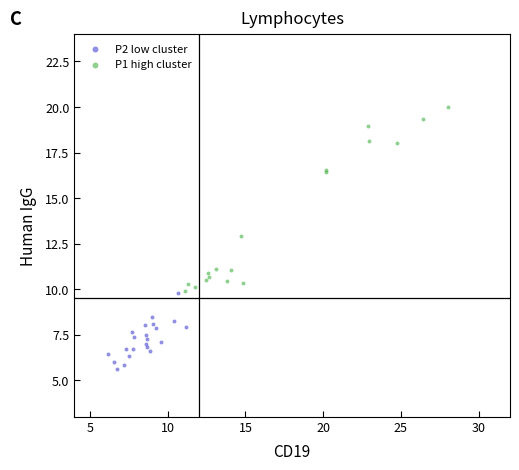

Which series contains the highest Y value?

P1 high cluster